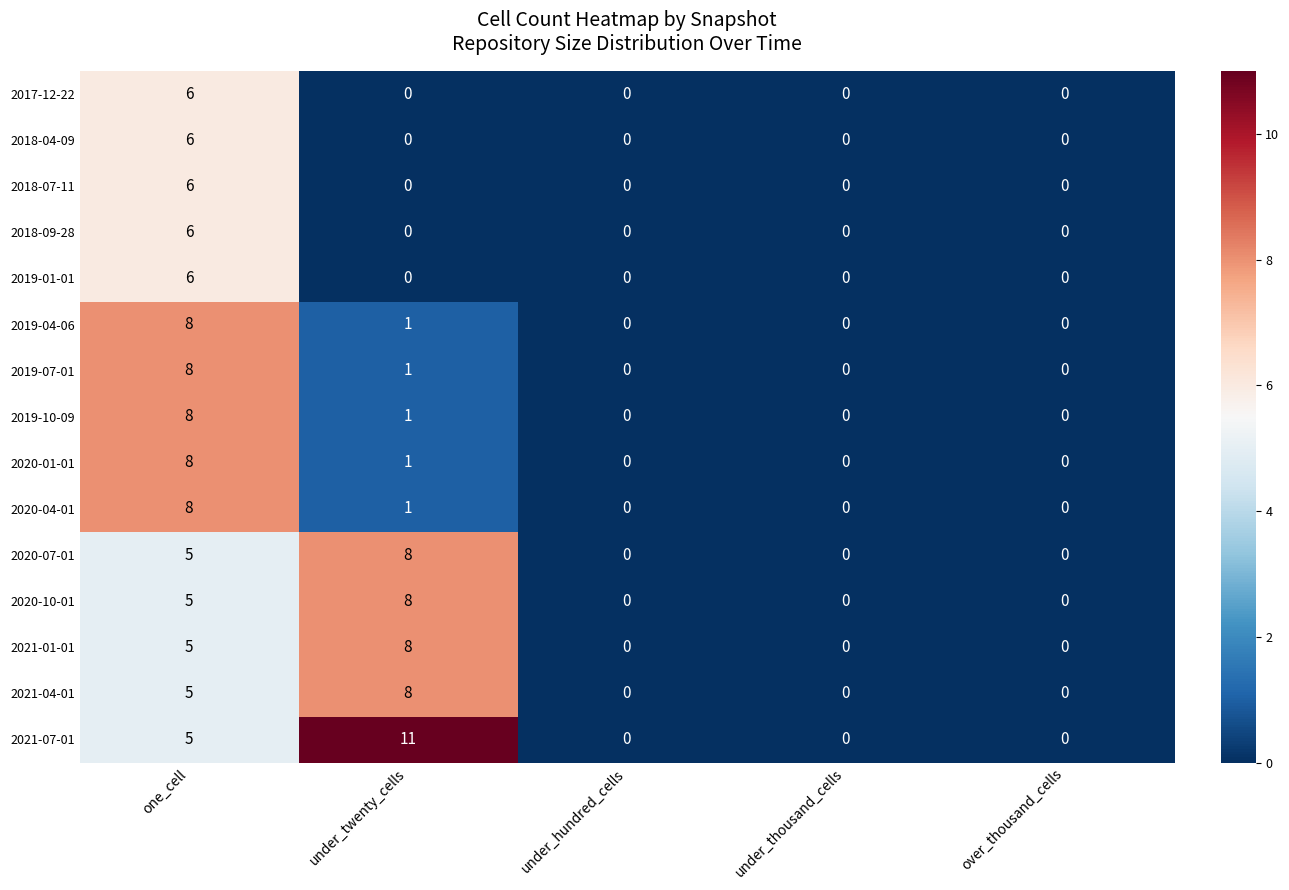

Which series has the largest total across all categories?

2021-07-01